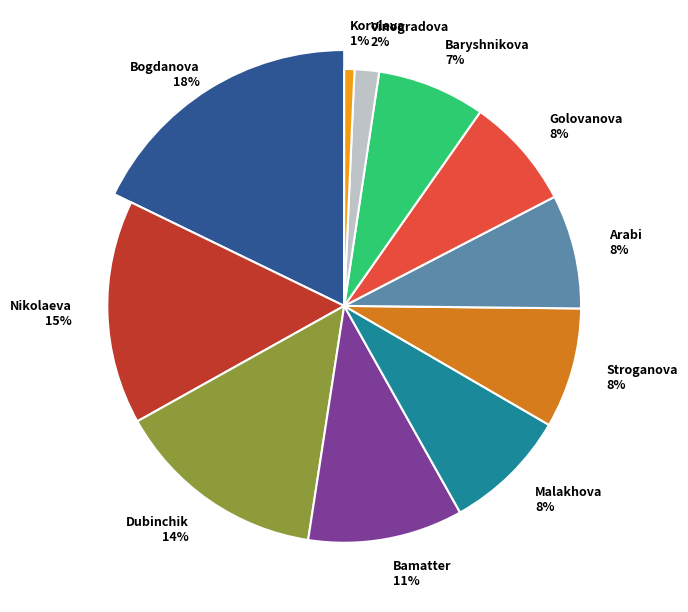

What is the smallest slice in the pie chart?

Koroleva Kristina